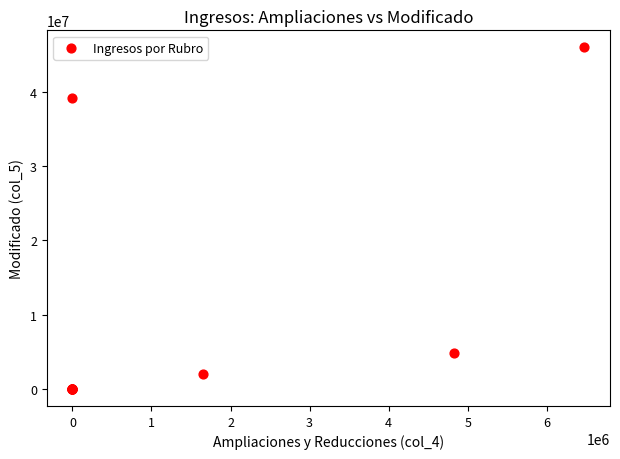

What Y value in the scatter plot is closest to 22977673?

39115917.3